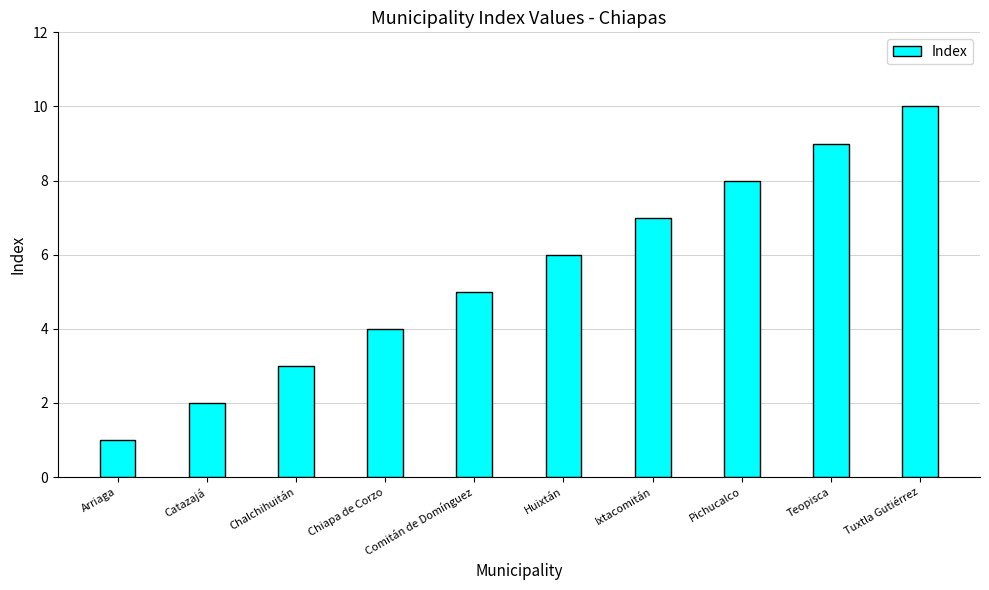

What is the ratio of the value at Arriaga to the value at Comitán de Domínguez?

0.2